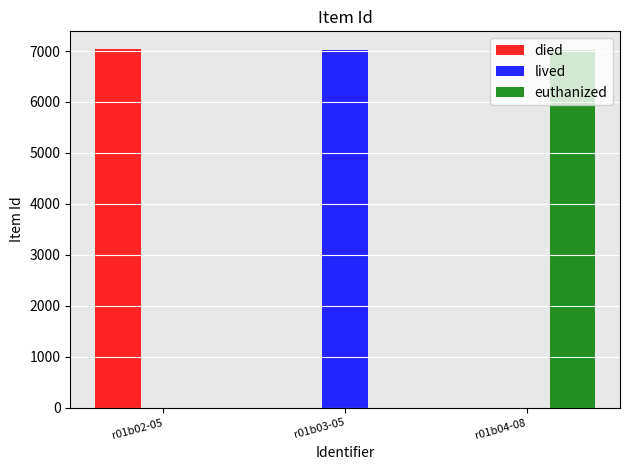

The value of lived at r01b02-05 is -4881. True or false?

False